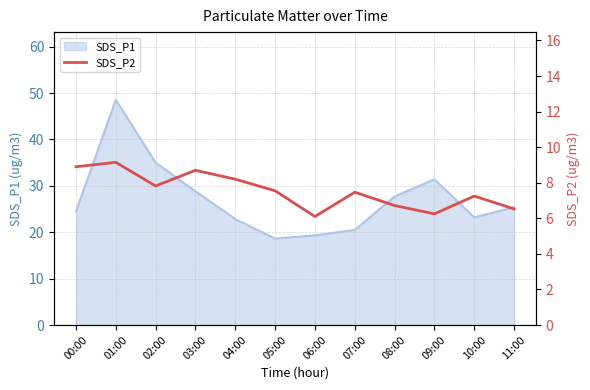

True or false: SDS_P1 has a value of 35.4 at 10:00.

False